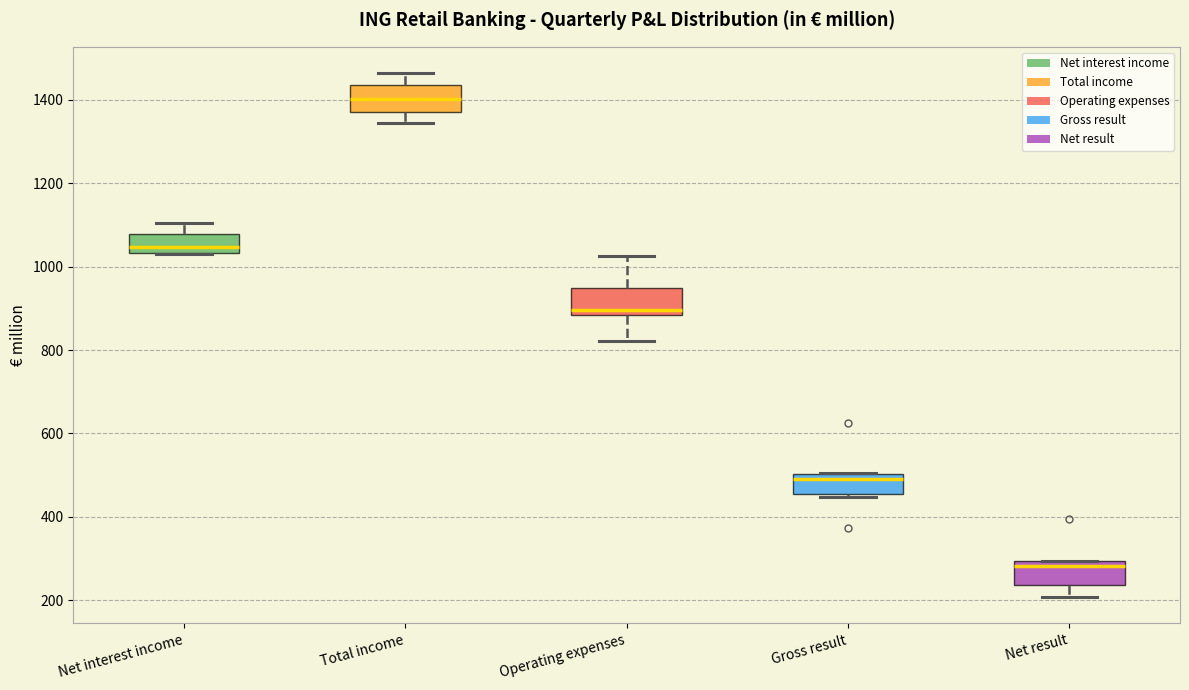

Where does the median line of the box for Net result sit on the y-axis? The values are not printed on the chart, so give them approximately, as read against the axis.

280